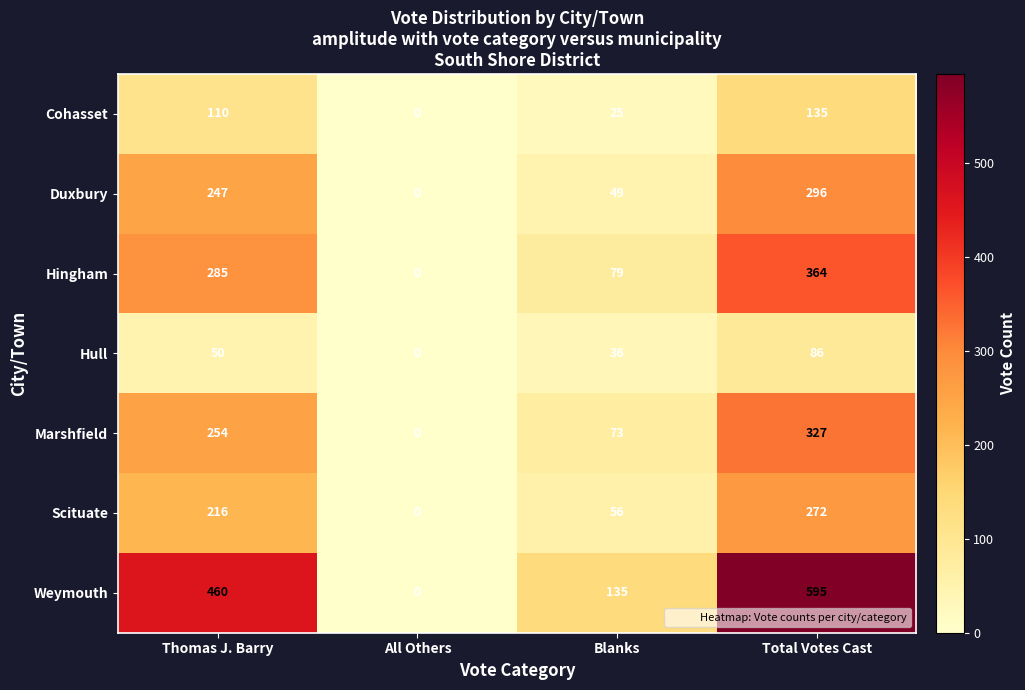

The Cohasset series shows 110 at Thomas J. Barry. True or false?

True